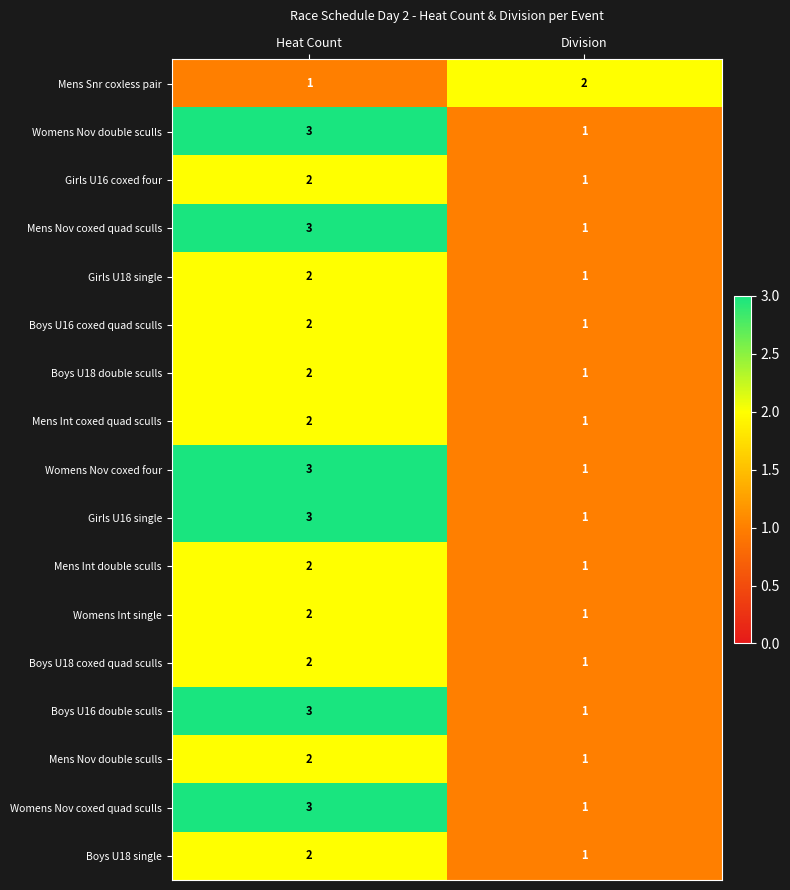

The Mens Int coxed quad sculls series shows 1 at Heat Count. True or false?

False